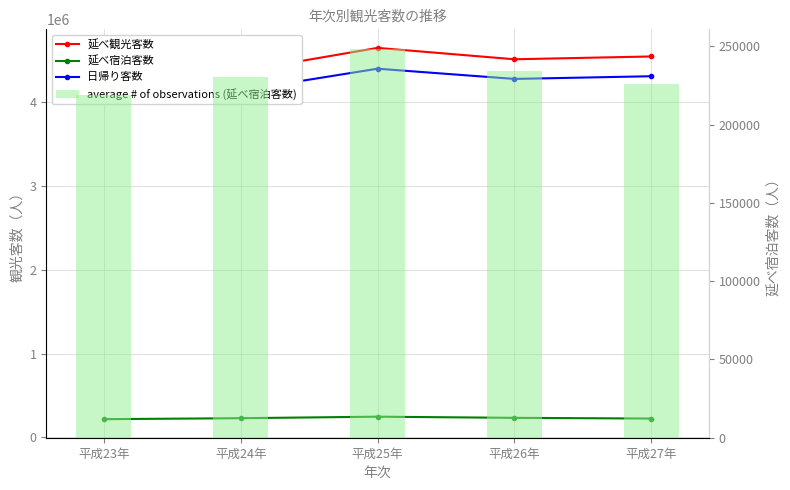

Reading right to left, extract all data points from this chart.

延べ観光客数: 平成27年=4547733	平成26年=4514182	平成25年=4649971	平成24年=4370296	平成23年=4246347
延べ宿泊客数: 平成27年=226050	平成26年=234505	平成25年=248376	平成24年=230289	平成23年=218795
日帰り客数: 平成27年=4311763	平成26年=4279677	平成25年=4401595	平成24年=4140007	平成23年=4027552
average # of observations (延べ宿泊客数): 平成27年=226050	平成26年=234505	平成25年=248376	平成24年=230289	平成23年=218795